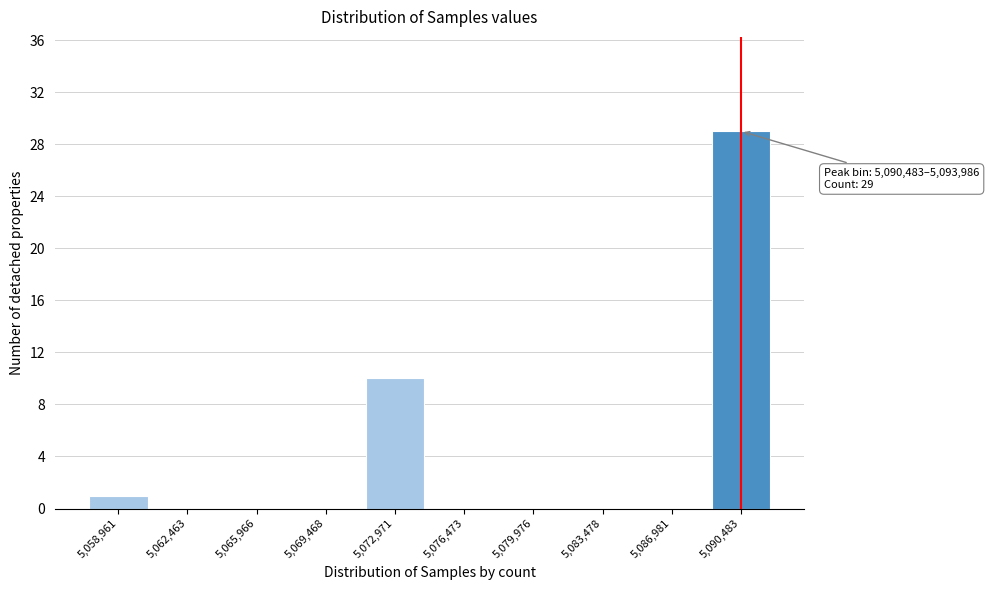

Reading right to left, what are all the values shown in this chart?

5,090,483=29	5,086,981=0	5,083,478=0	5,079,976=0	5,076,473=0	5,072,971=10	5,069,468=0	5,065,966=0	5,062,463=0	5,058,961=1